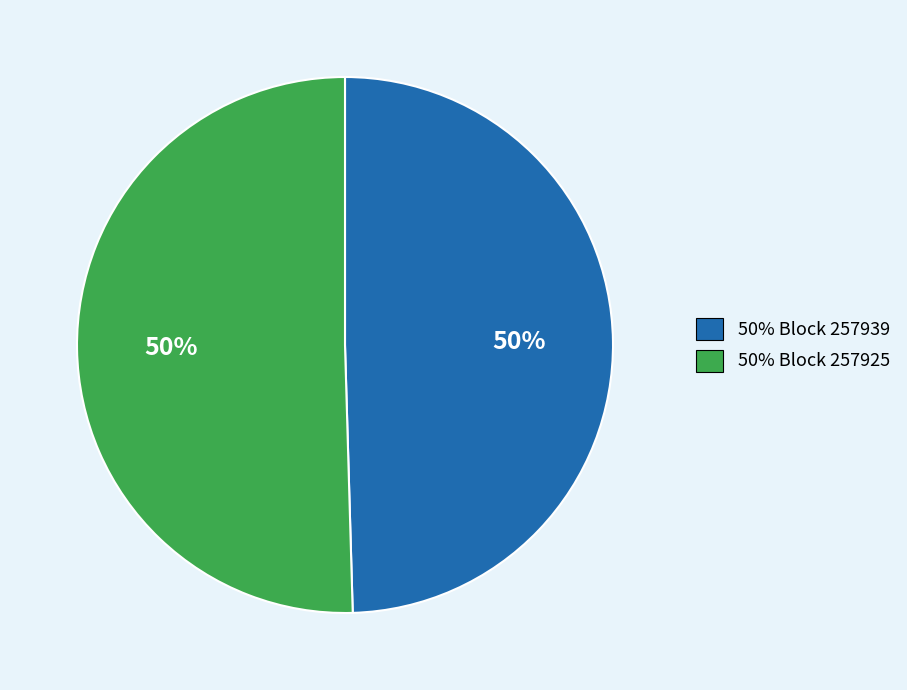

To the nearest percent, what is the average slice percentage?

50%